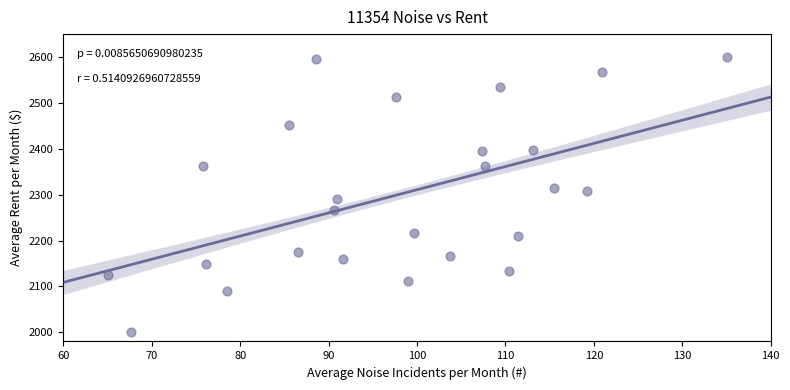

What is the range of Y values (max minus min)?

600.0